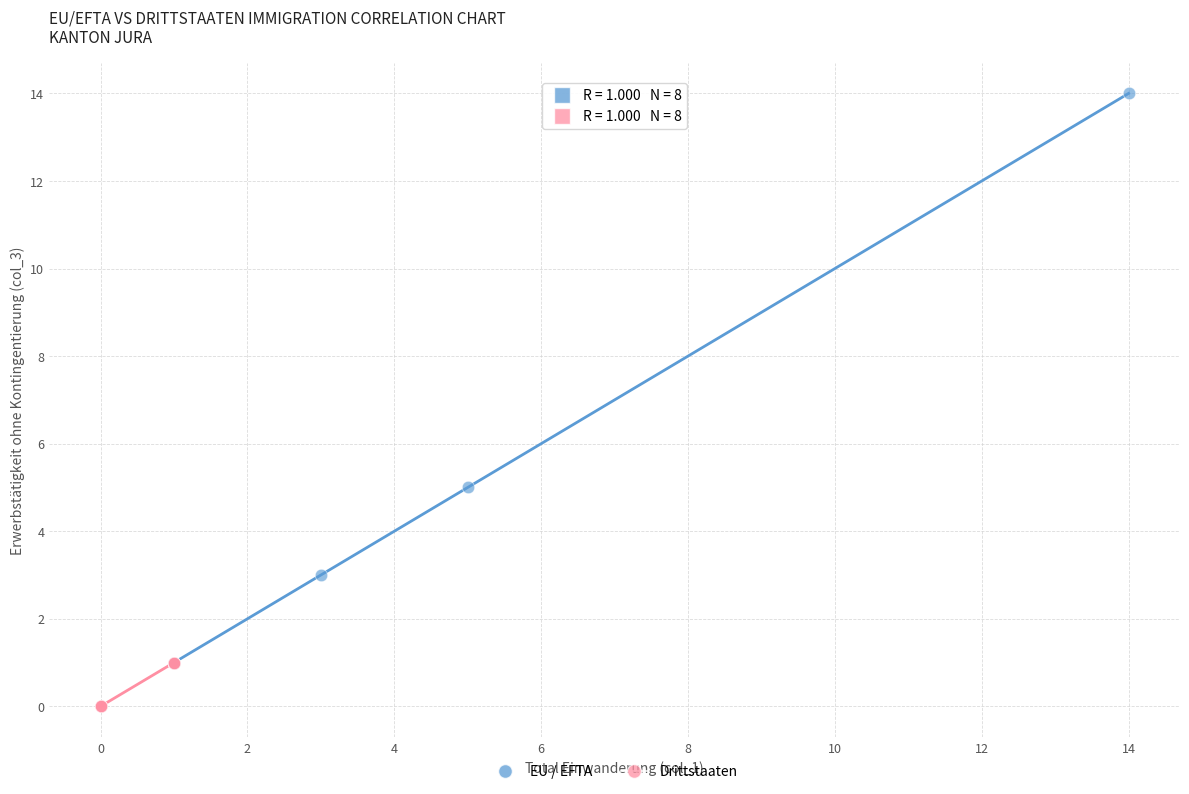

Which series has the widest spread of Y values?

EU / EFTA